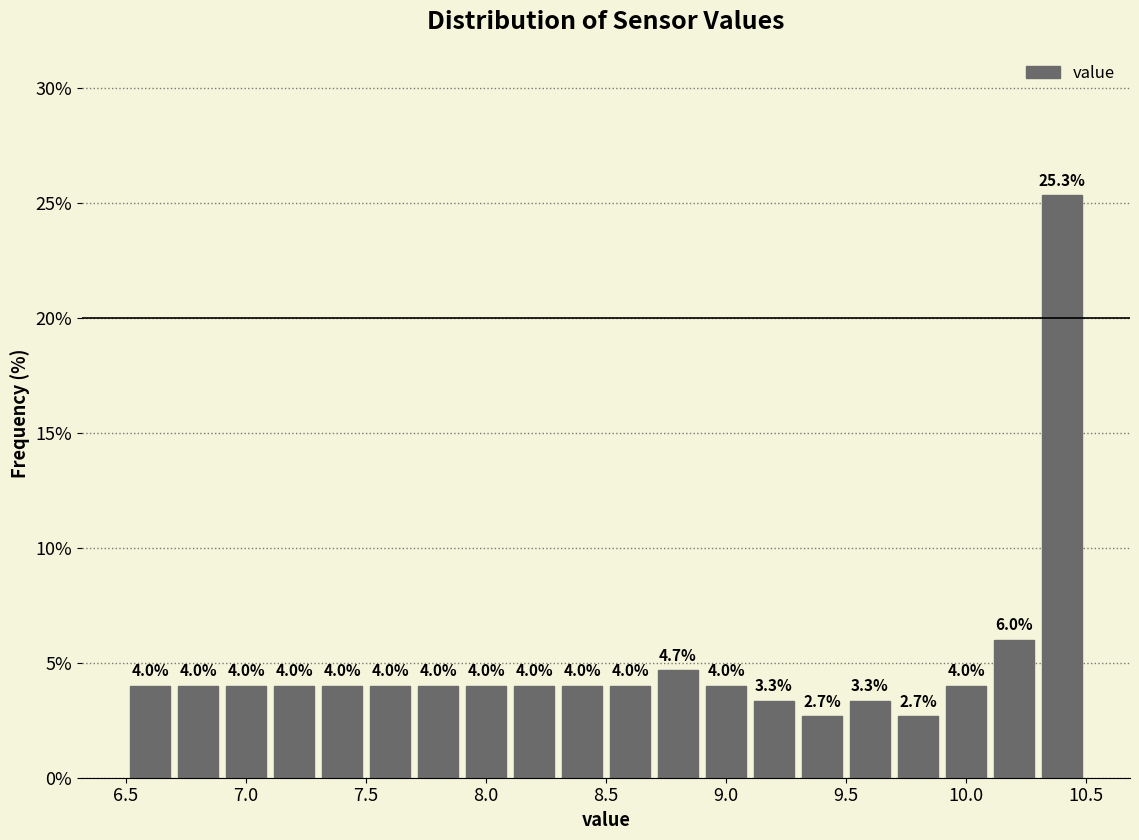

Which range on the x-axis has the tallest bar?

10.3 to 10.5